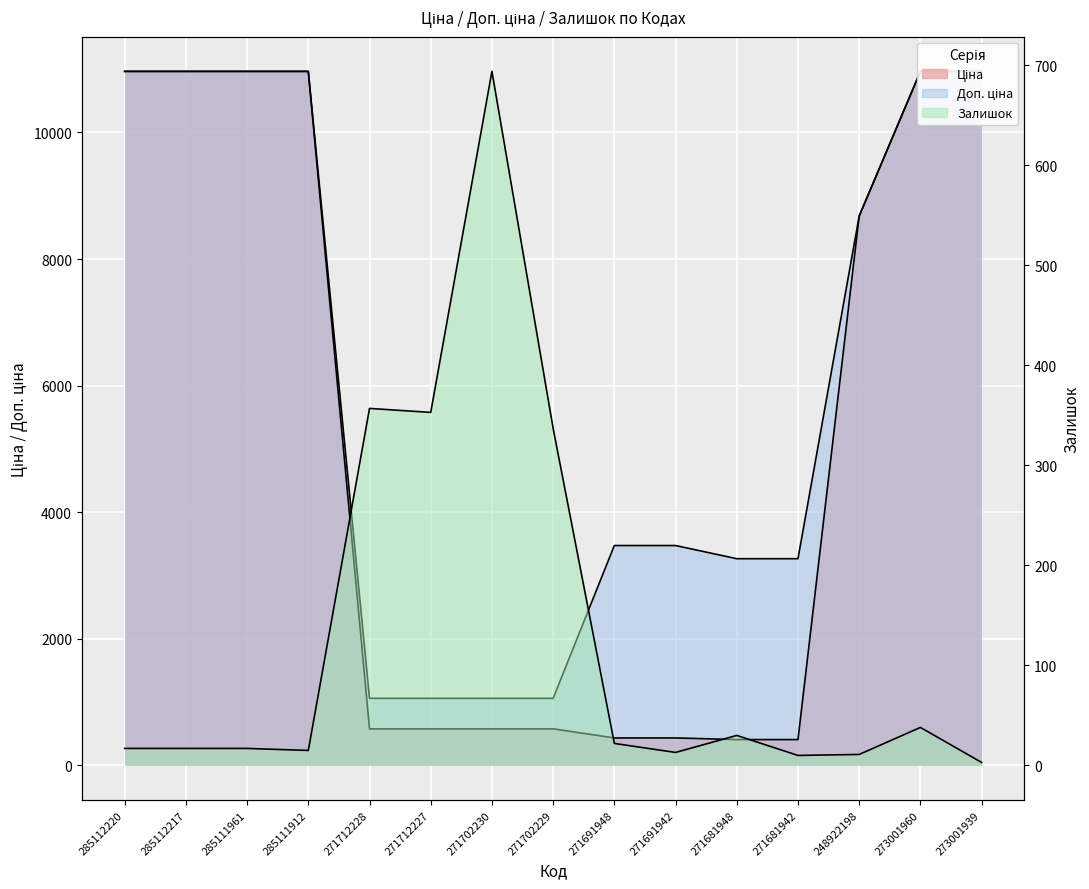

Rank the series by their maximum value, from lowest to highest.

Залишок, Ціна, Доп. ціна